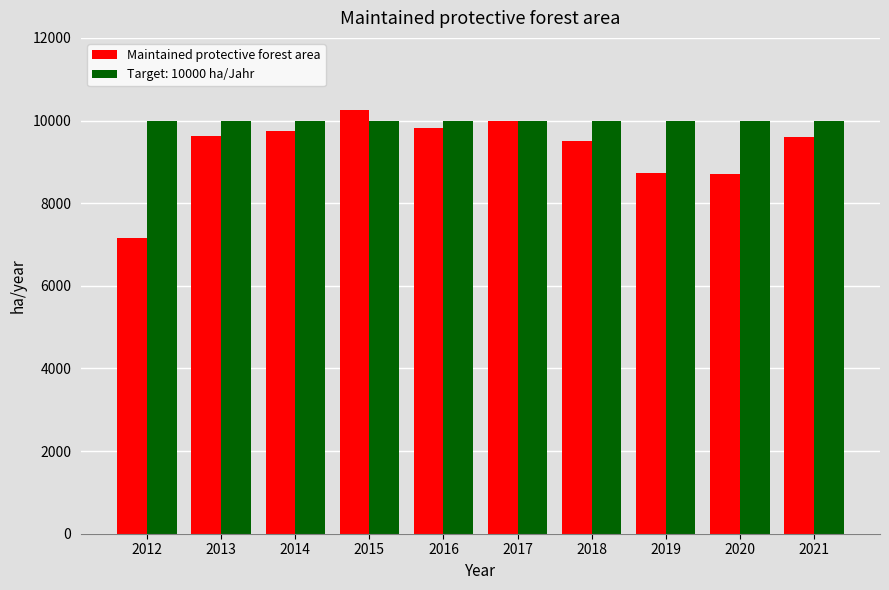

What is the highest value of the Maintained protective forest area series?

10253.6